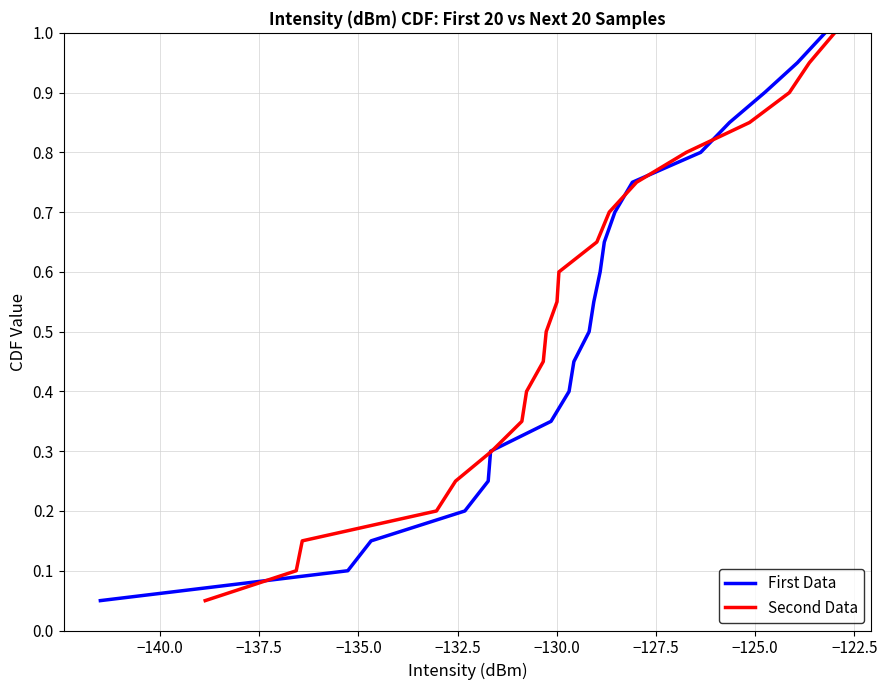

How many lines are shown in the chart?

2